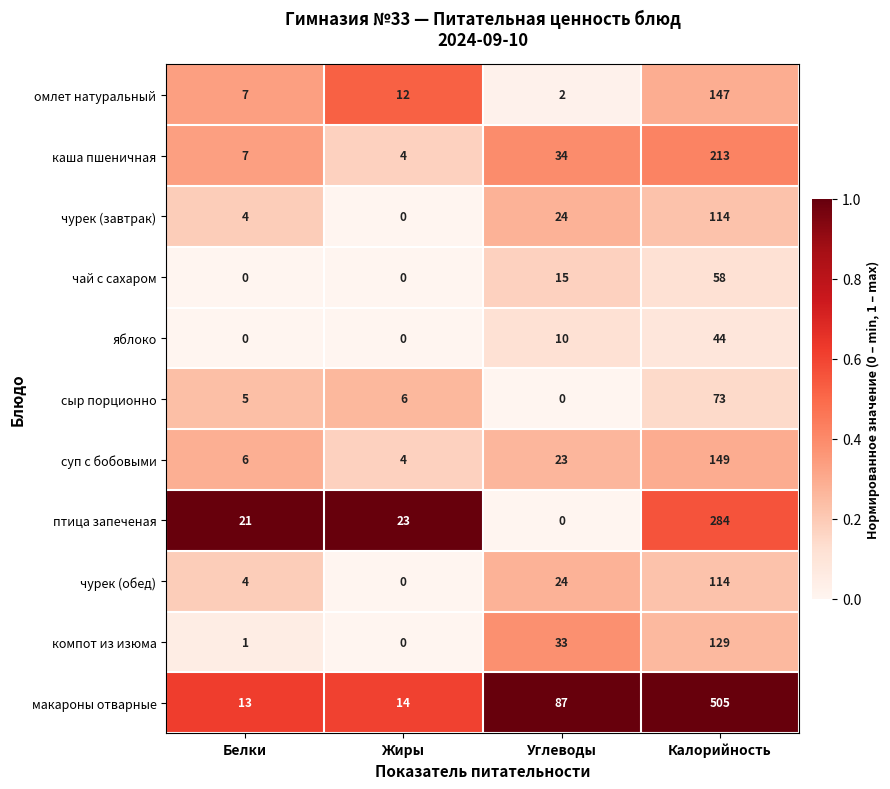

What is the maximum value shown in the chart?

505